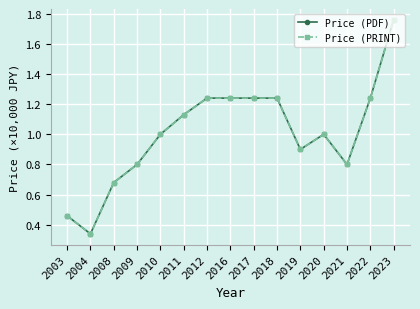

Does the chart have visible grid lines?

Yes